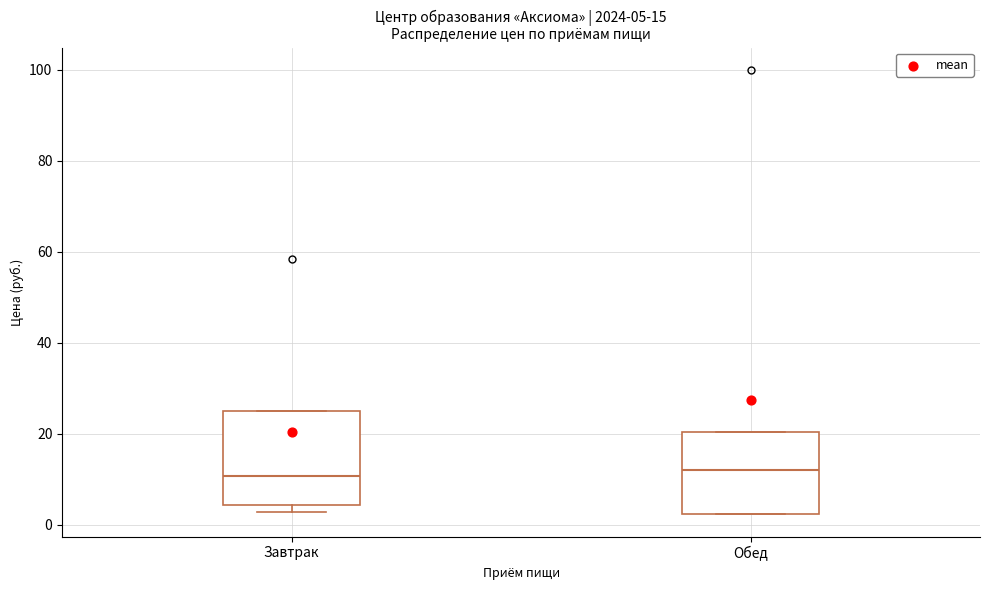

Comparing the boxes themselves (not the whiskers), which one is the tallest?

Завтрак